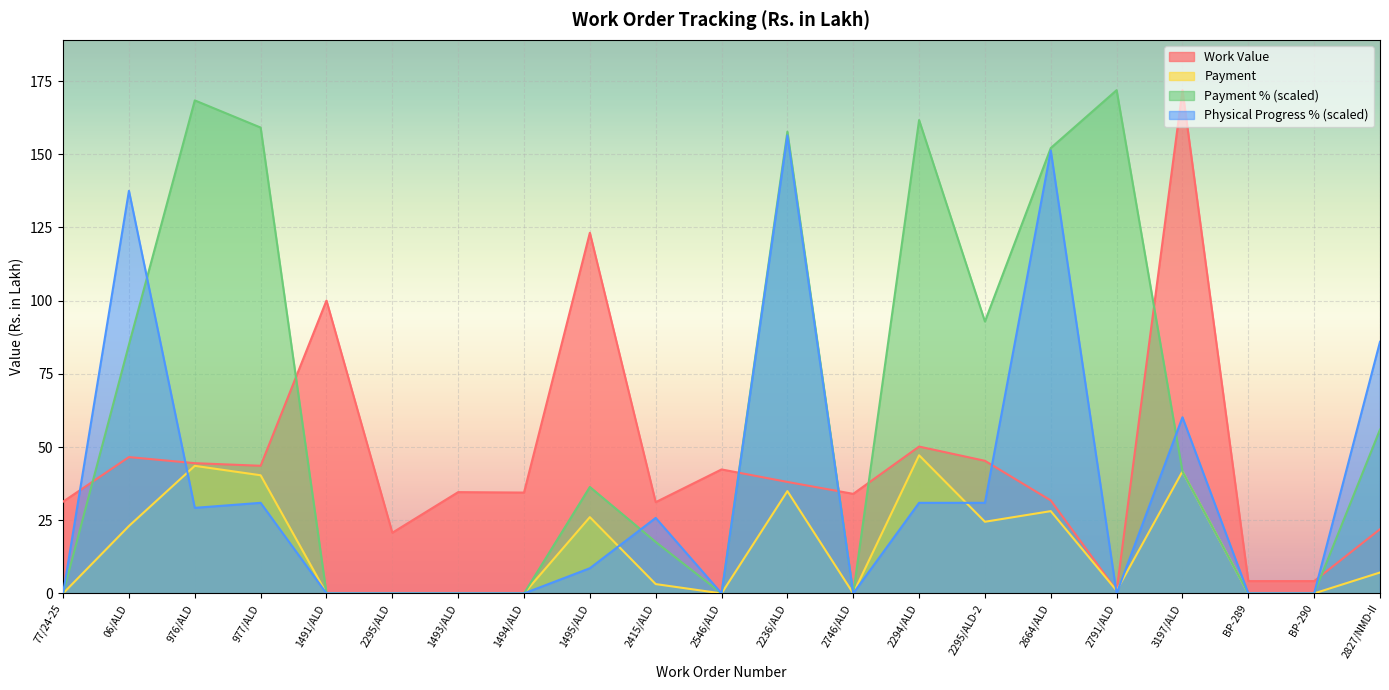

How many interior local valleys does the Payment % series have?

3